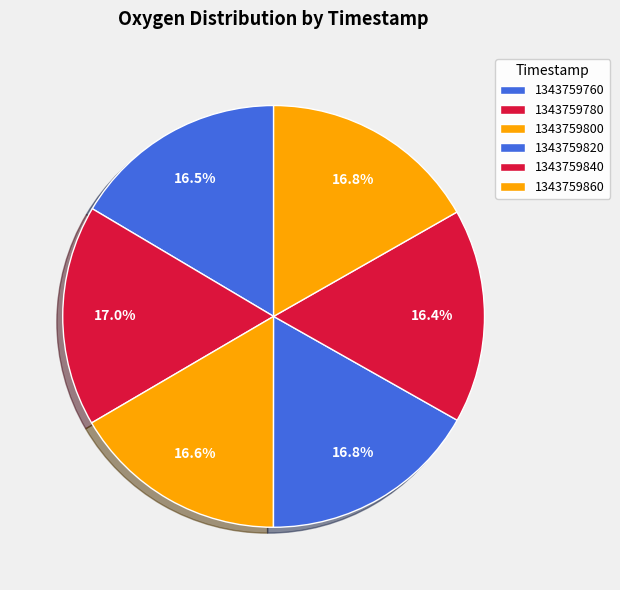

How many slices are in this pie chart?

6